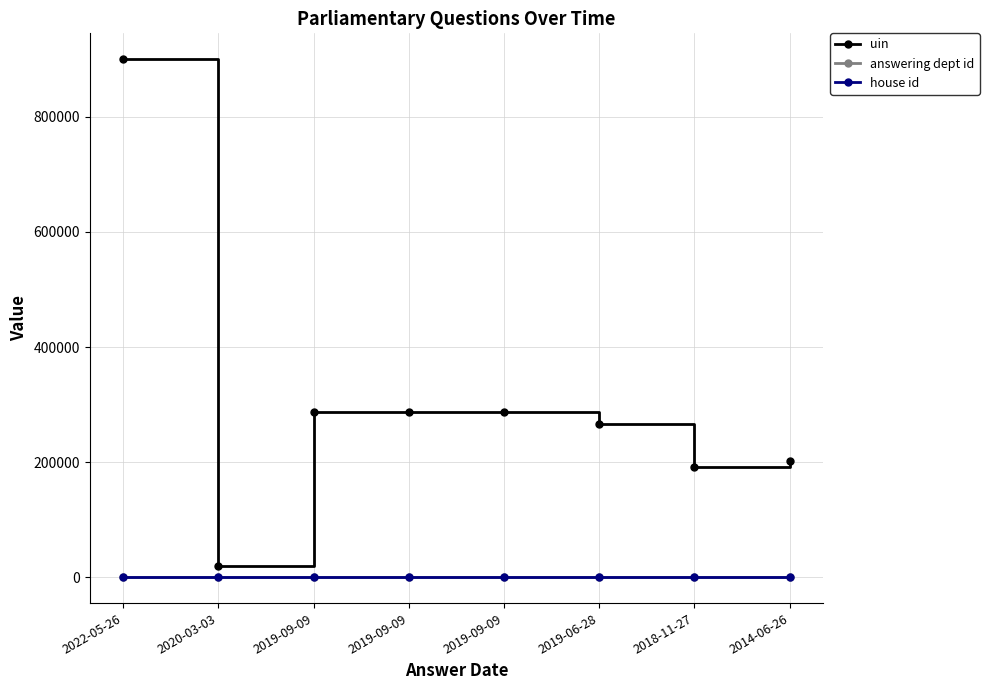

At which label does uin reach its minimum?

2020-03-03